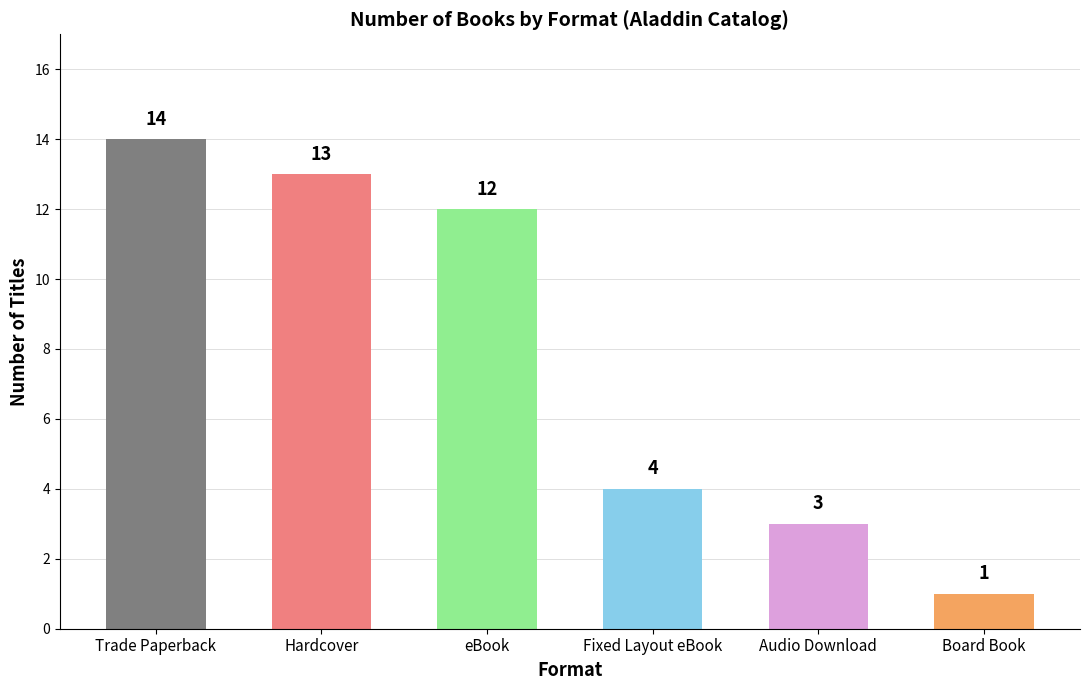

Reading right to left, what are all the values shown in this chart?

Board Book=1	Audio Download=3	Fixed Layout eBook=4	eBook=12	Hardcover=13	Trade Paperback=14